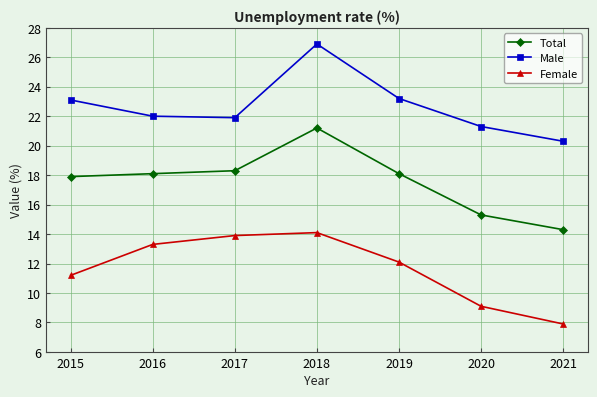

True or false: Male has a value of 21.3 at 2020.

True